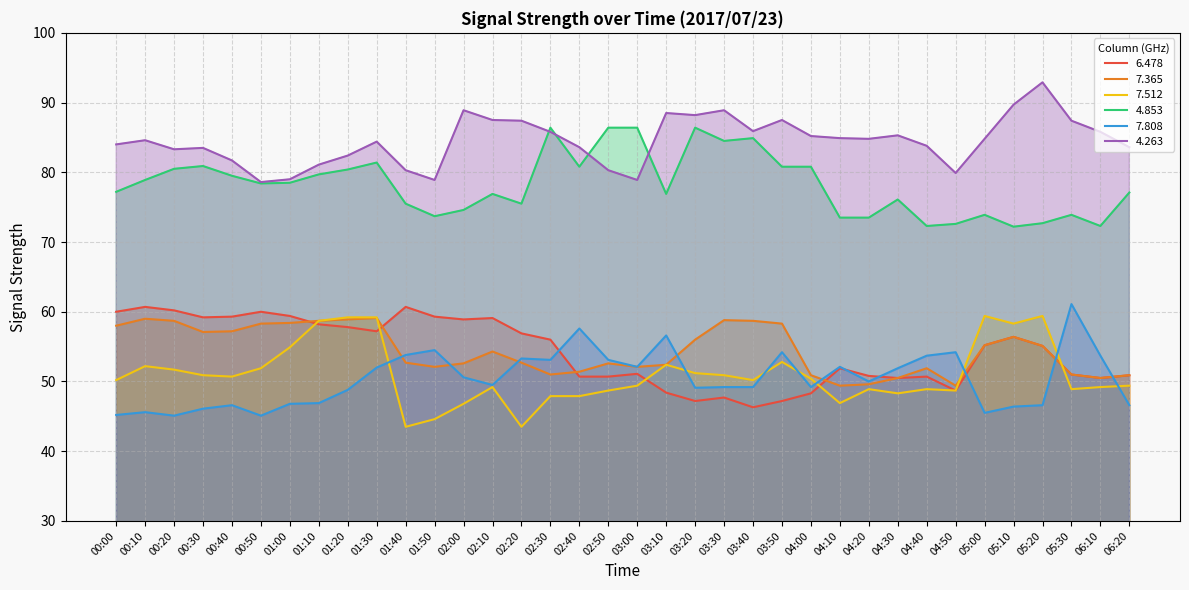

Which series has the largest total across all categories?

4.263